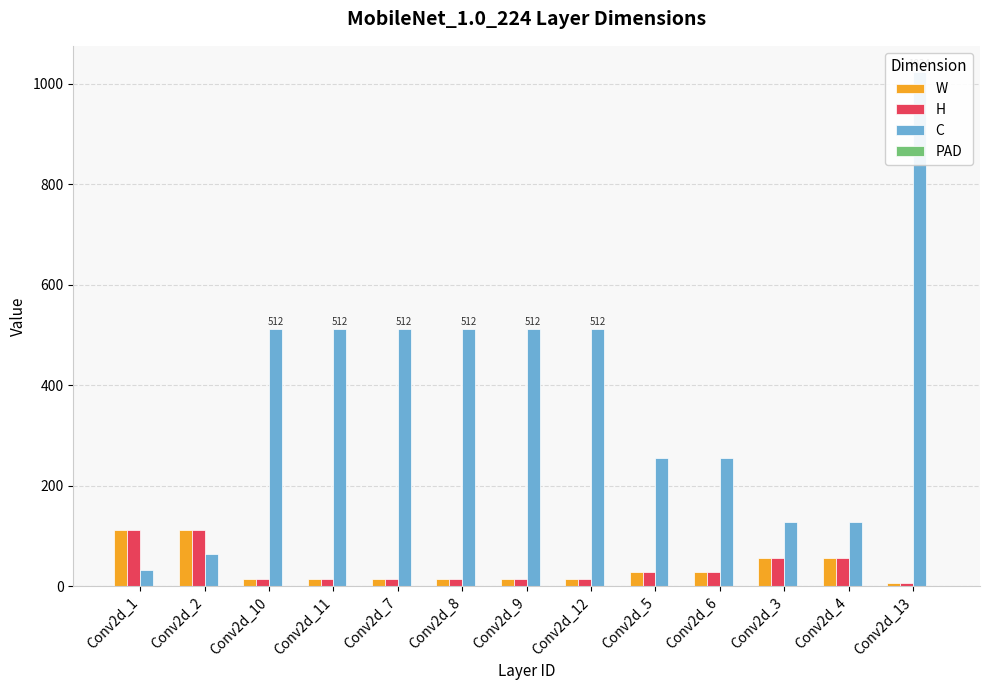

At which category is the sum across all series the highest?

Conv2d_13